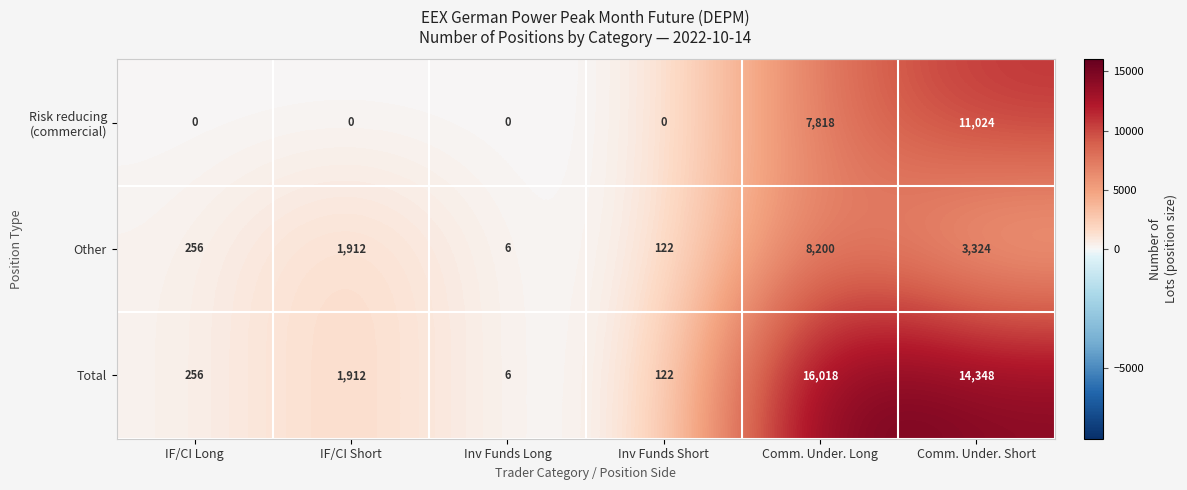

What is the average value of the Total series?

5444